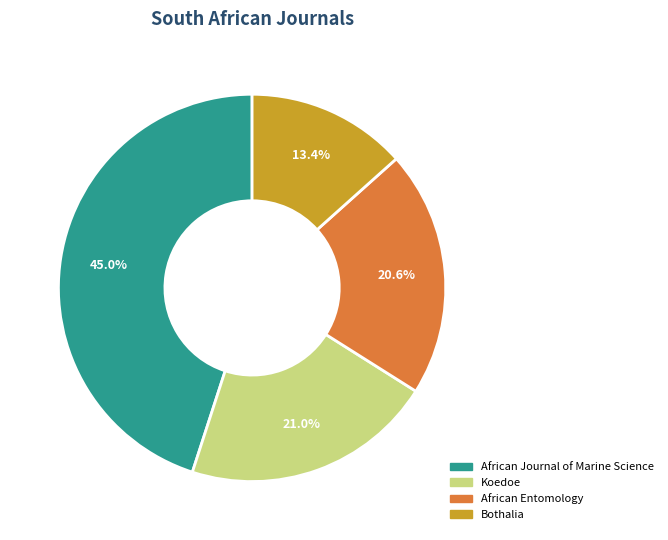

How many slices are in this pie chart?

4